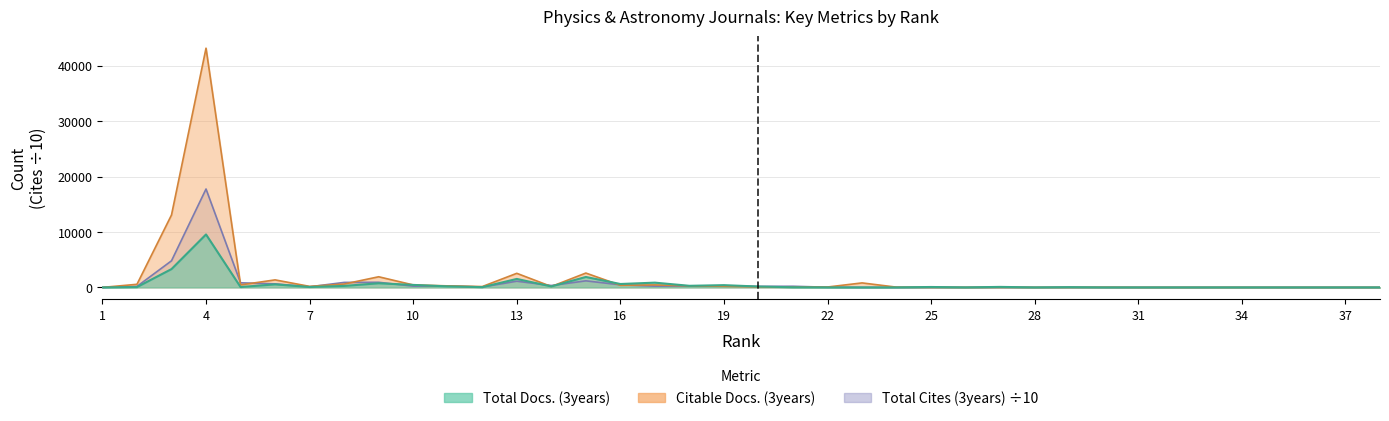

The Total Cites (3years) series shows 8599.2 at 24. True or false?

False